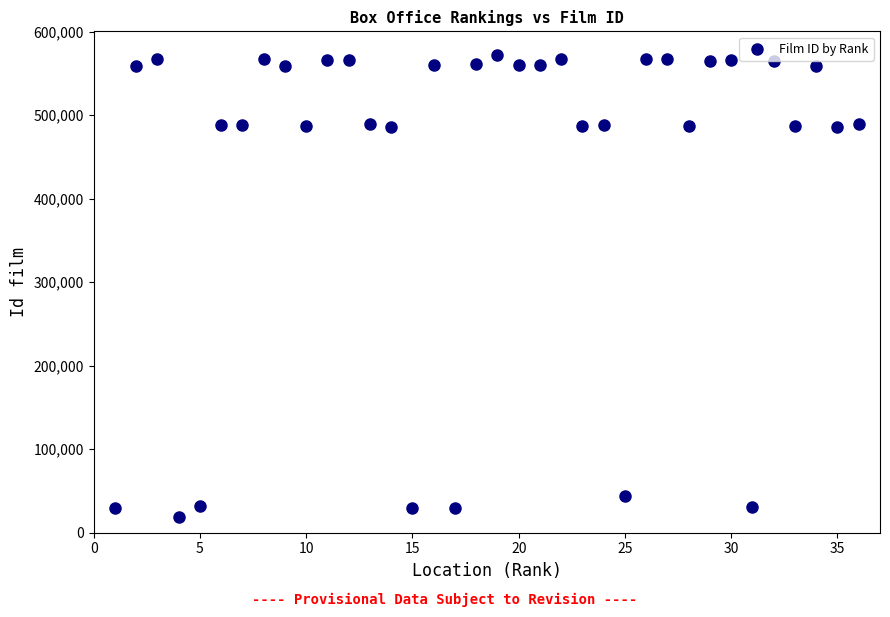

What is the range of Y values (max minus min)?

552757